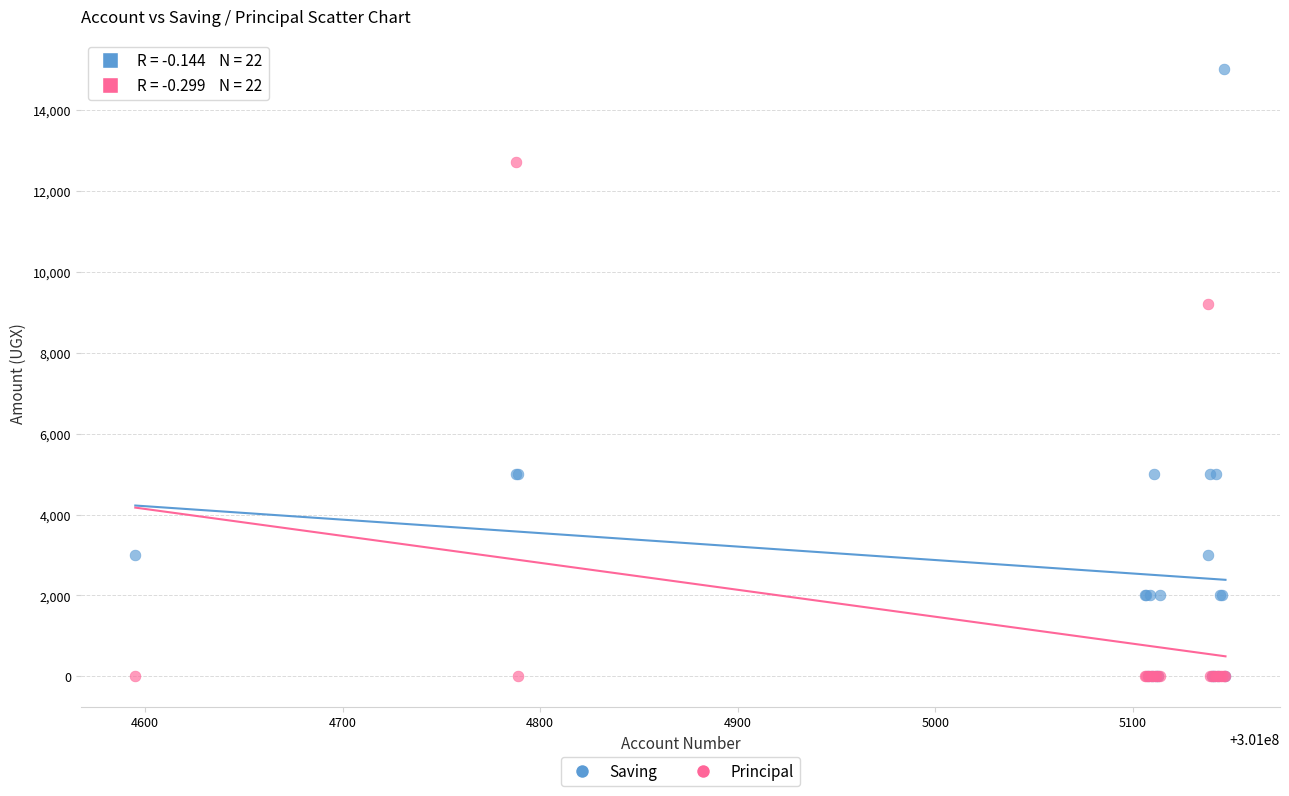

In the Saving series, what Y value is closest to 7500?

5000